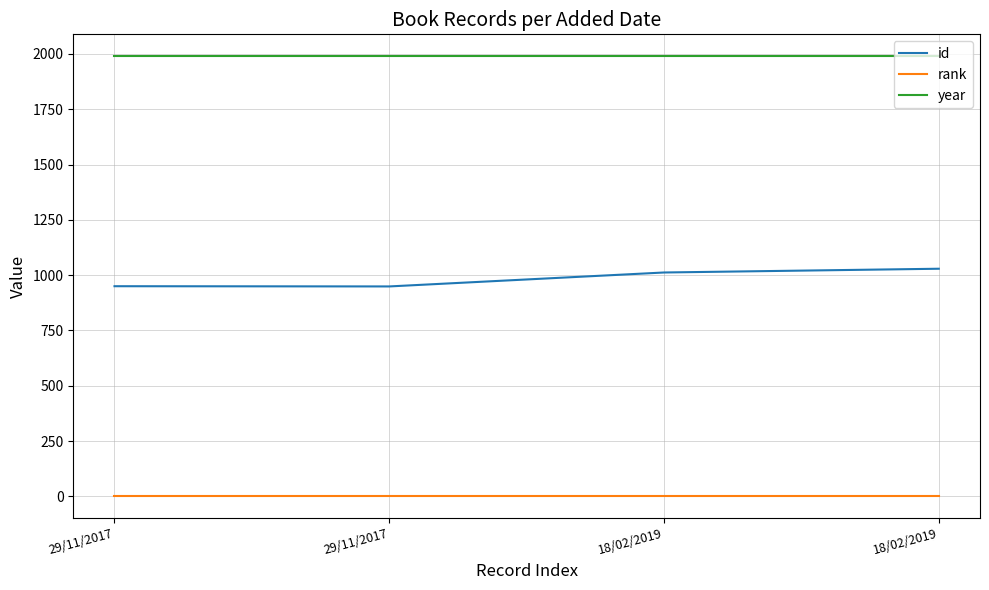

Rank the series at 18/02/2019 from lowest to highest value.

rank, id, year